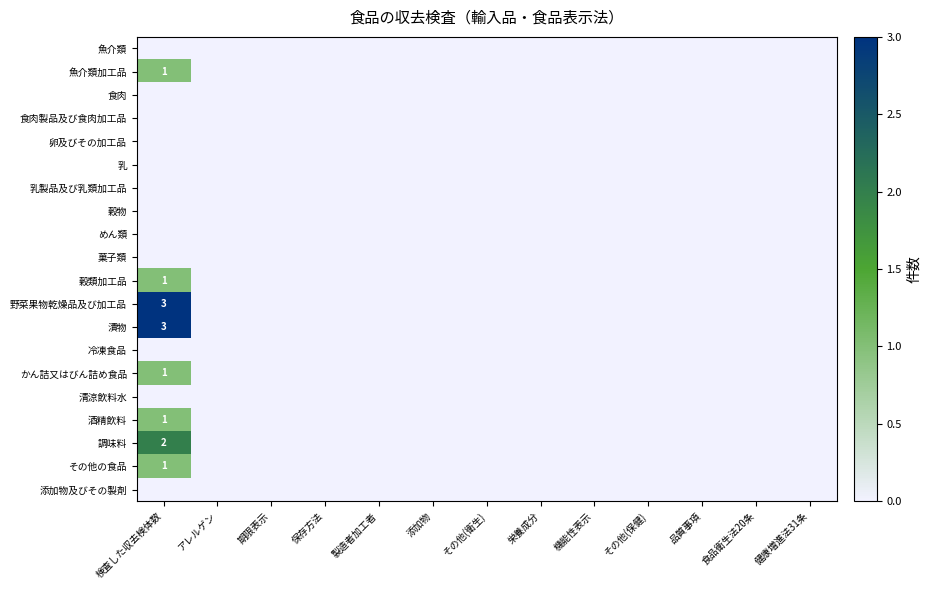

How many positive values does the 調味料 series have?

1